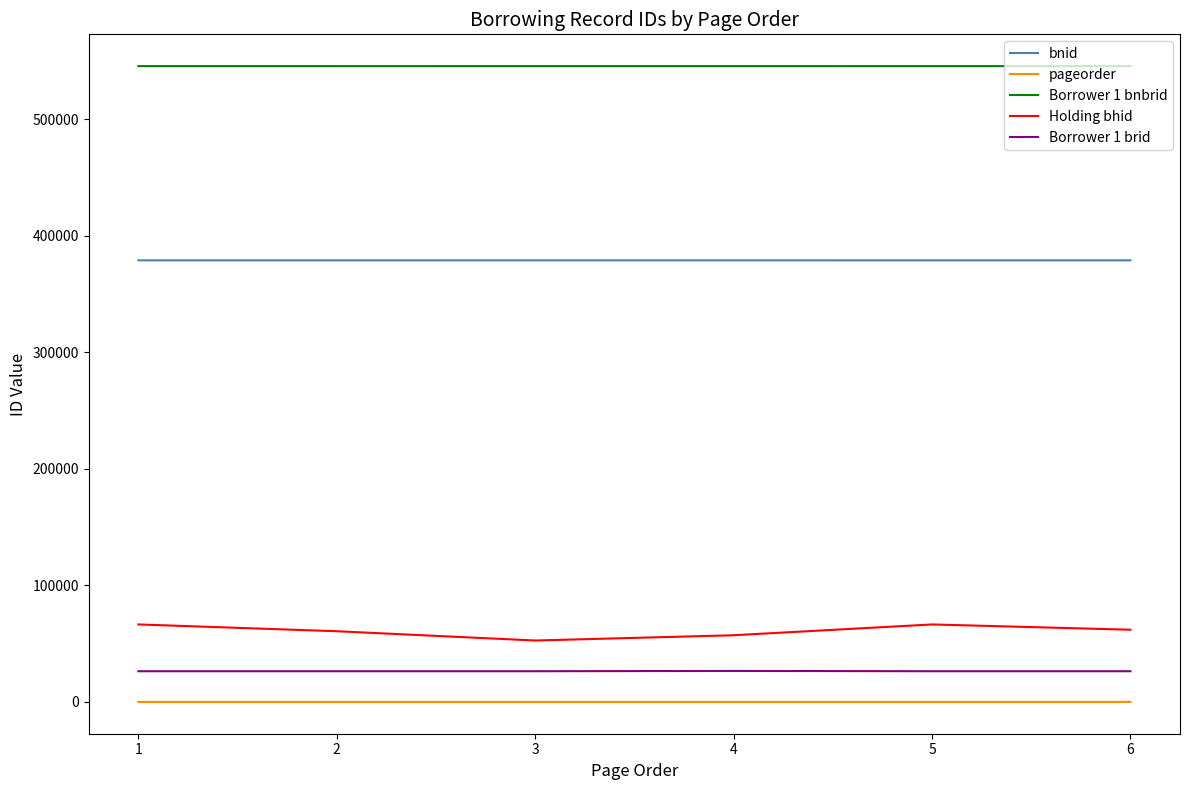

What is the sum of the pageorder values at 6 and 4?

10